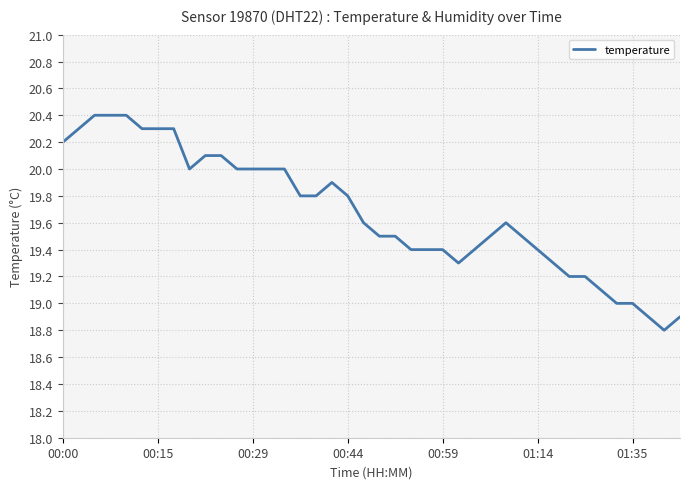

What is the difference between the maximum and minimum values?

1.6